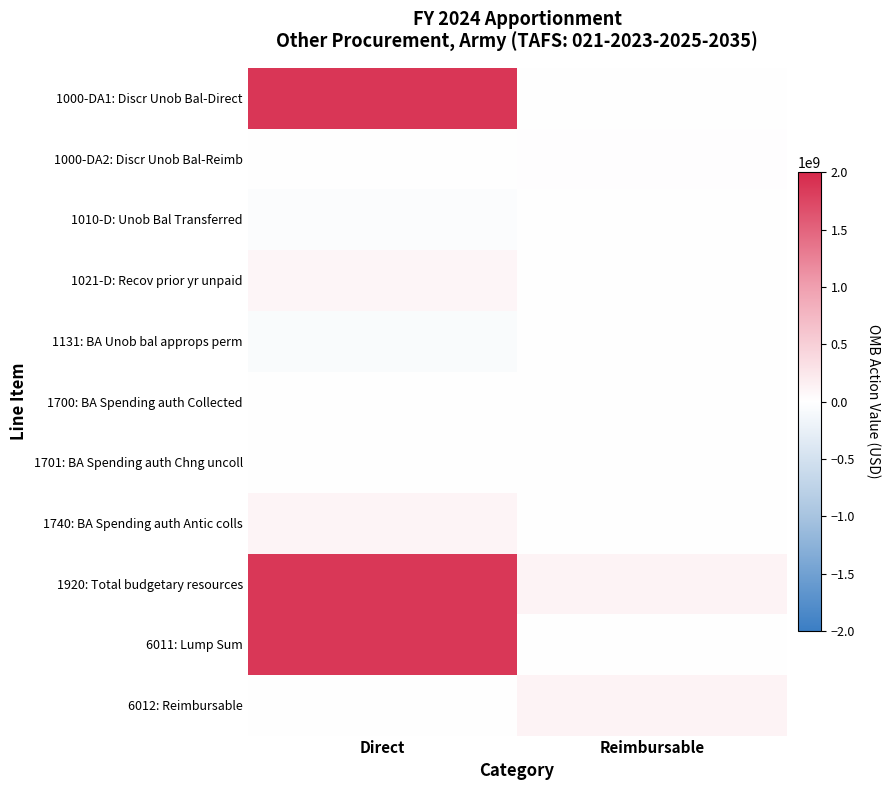

Which series has the largest total across all categories?

1920: Total budgetary resources